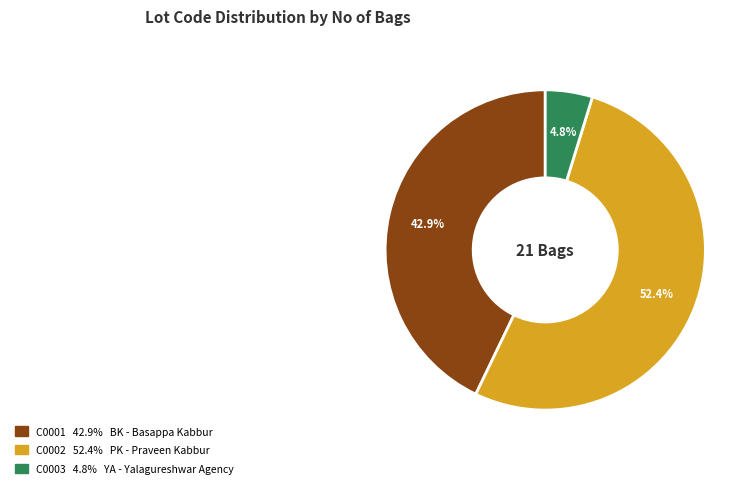

Count the number of slices in the pie.

3